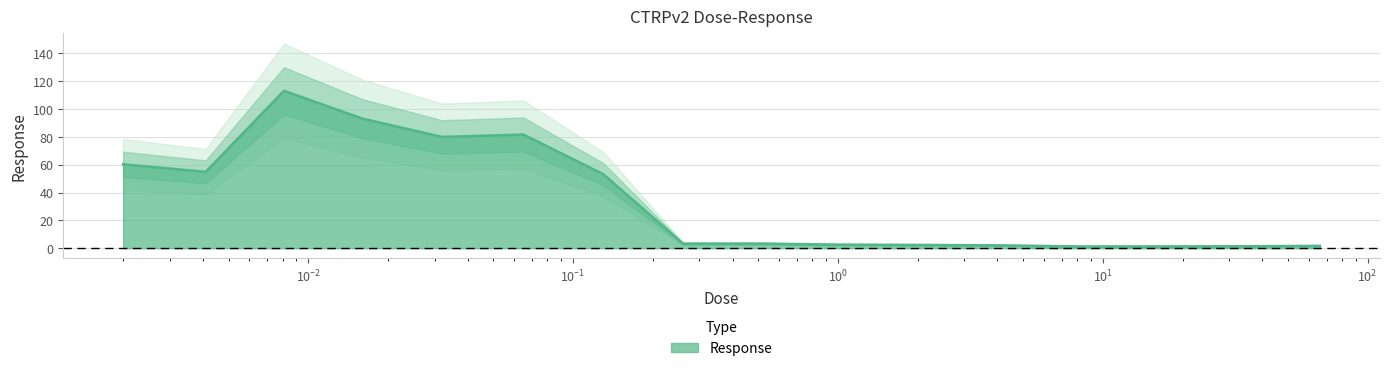

Is it true that the value at 0.13 is 53.2?

True